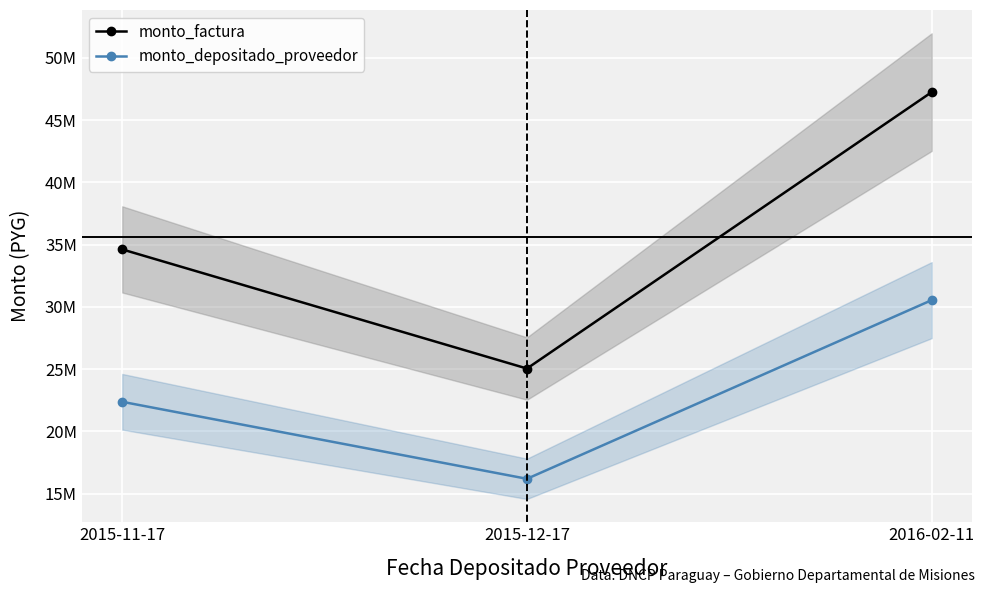

How many monto_depositado_proveedor values are between 16189729 and 30541393?

3